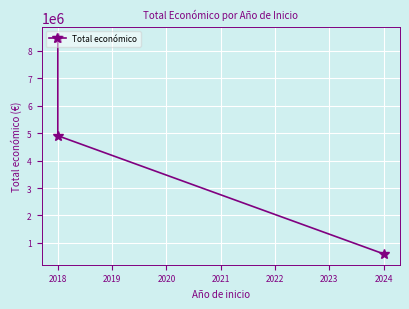

How many distinct data groups are displayed?

1